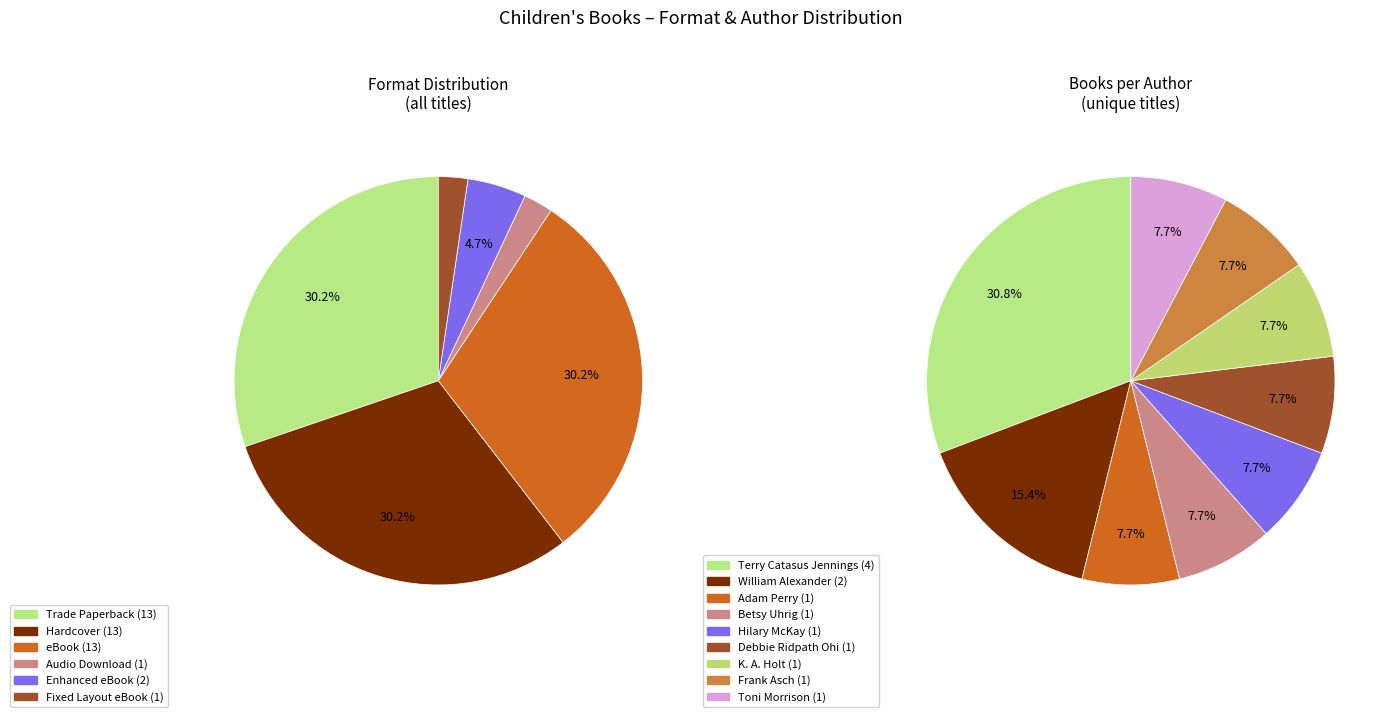

Is there any slice that represents more than half of the pie?

No